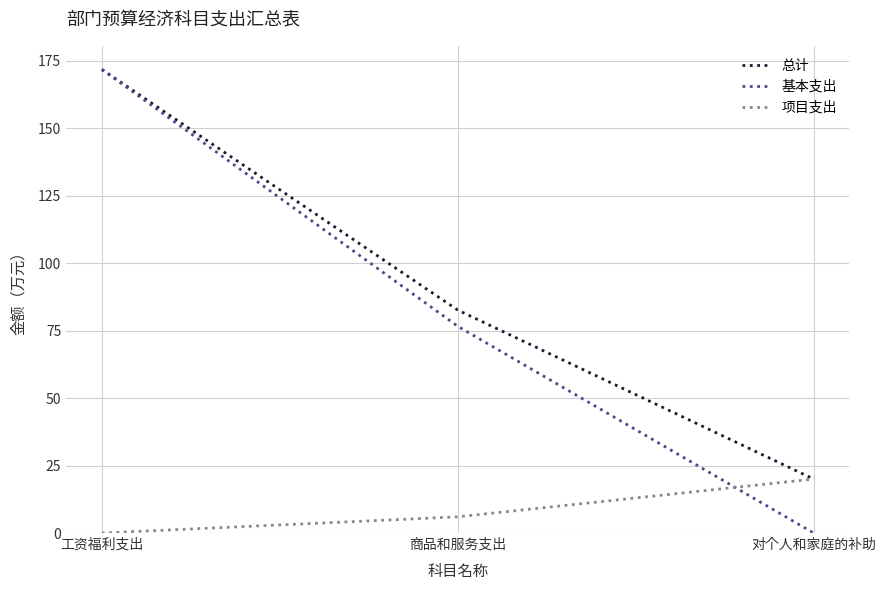

What is the total value across all series at 商品和服务支出?

165.2